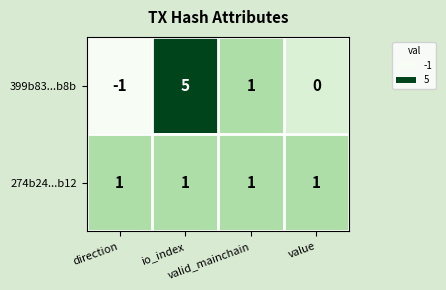

List the series in order of their overall mean, highest first.

399b83...b8b, 274b24...b12